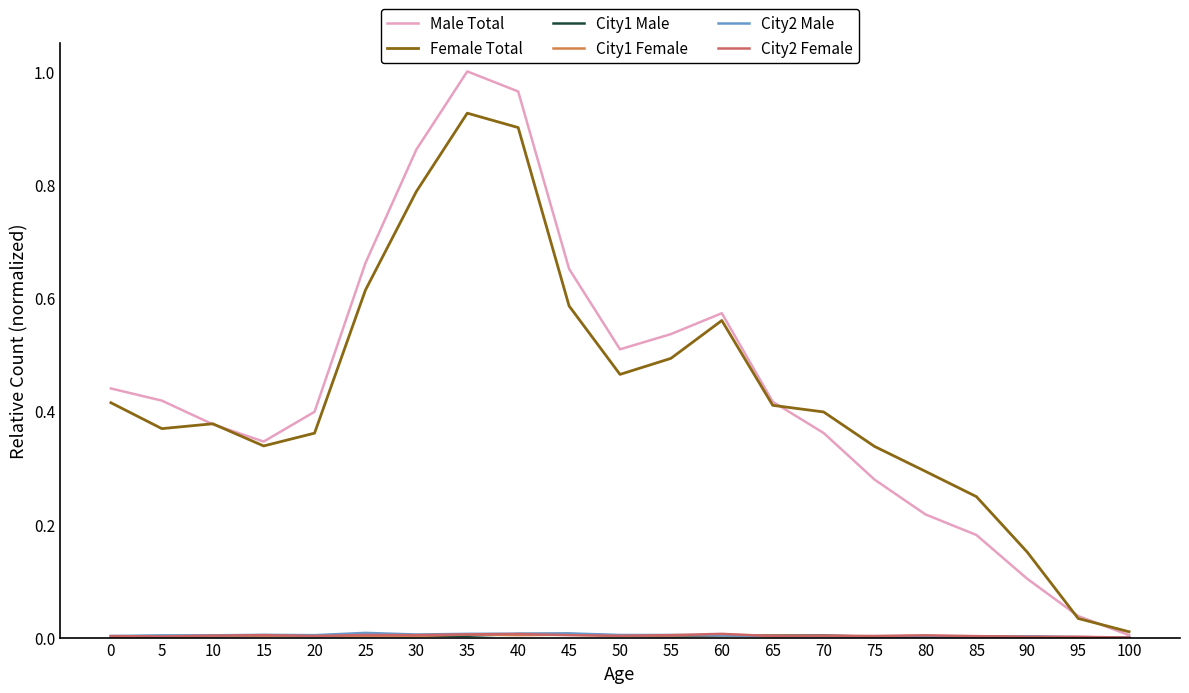

Which category has the highest value across all series?

35